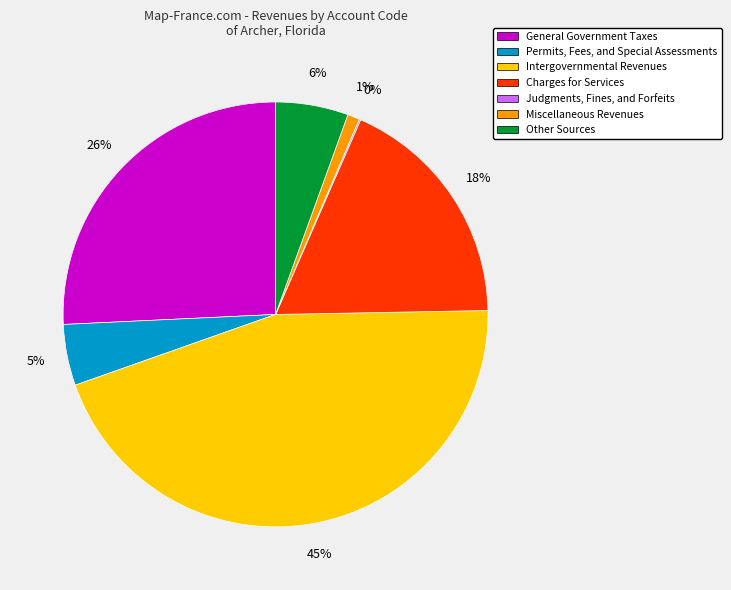

Between Charges for Services and General Government Taxes, which is larger?

General Government Taxes